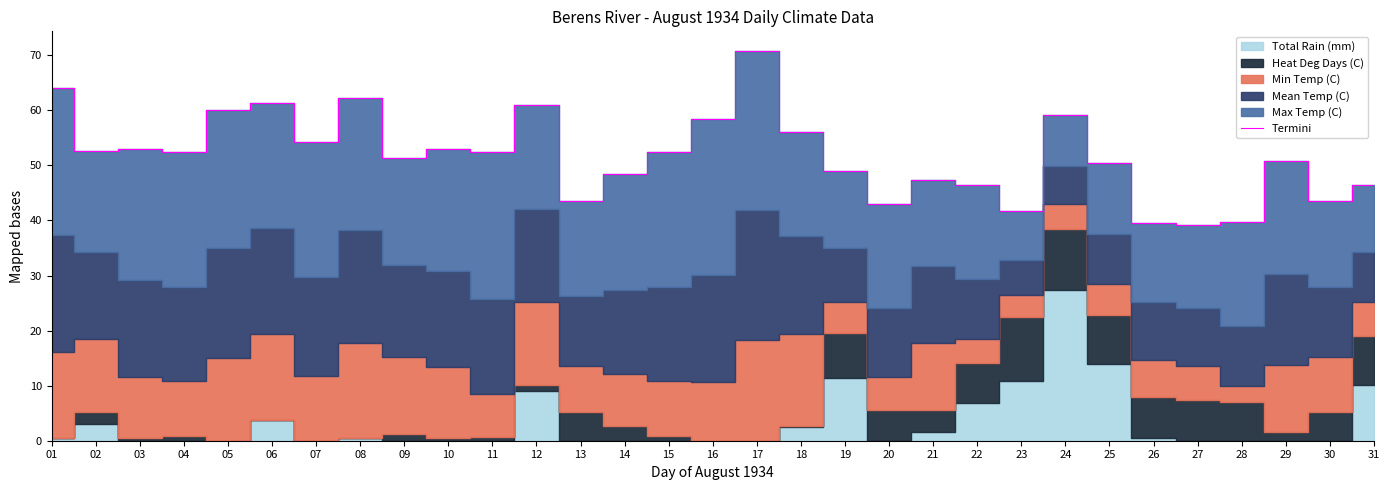

Rank the categories by value from lowest to highest.

27, 26, 28, 23, 20, 13, 30, 22, 31, 21, 14, 19, 25, 29, 09, 04, 15, 11, 02, 03, 10, 07, 18, 16, 24, 05, 12, 06, 08, 01, 17